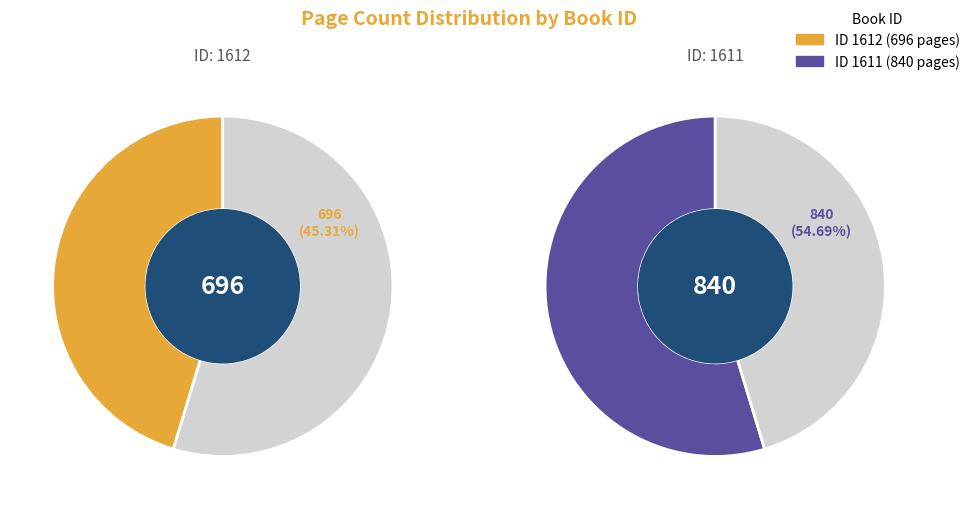

Rank the categories by value from lowest to highest.

1612, 1611